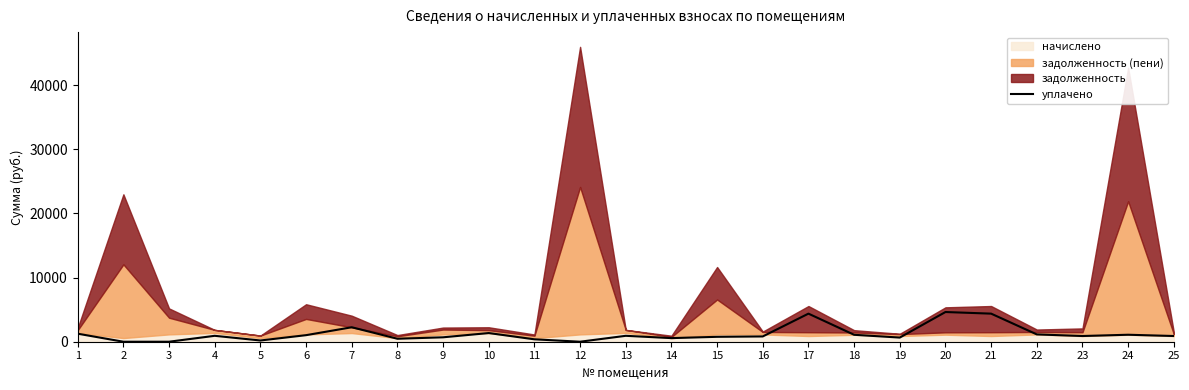

True or false: there are more than 0 points higher than both neighbors.

True